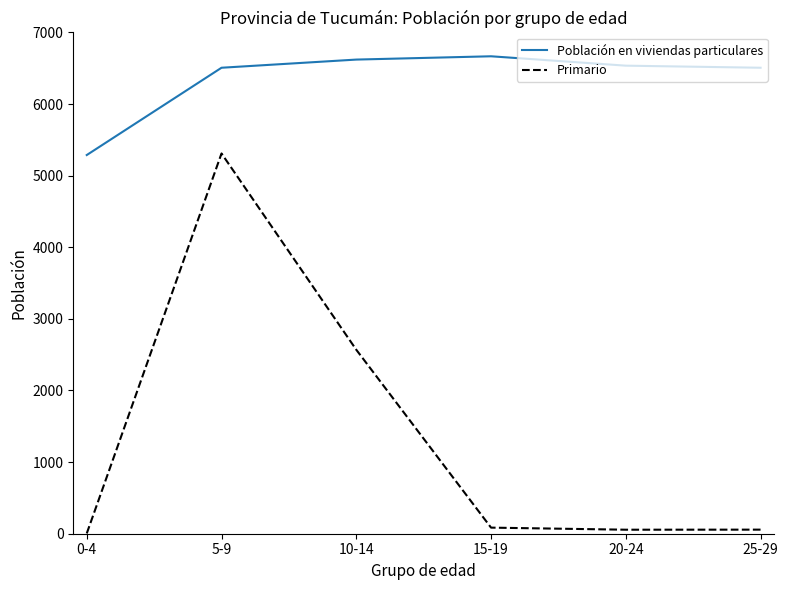

Rank the series by their maximum value, from lowest to highest.

Primario, Población en viviendas particulares